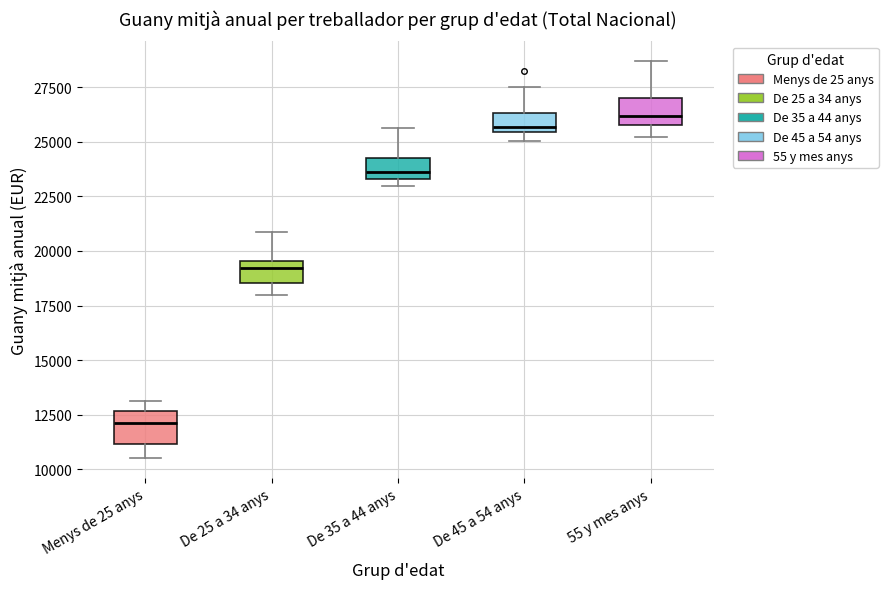

Reading left to right, transcribe this box plot: for each box, give where its median line is, the range the box spans, and where its two whiskers end, as read against the y-axis. The values are not printed on the chart, so give them approximately, as read against the axis.

Menys de 25 anys: median 12000, box 11000 to 12500, whiskers 10500 to 13000
De 25 a 34 anys: median 19000, box 18500 to 19500, whiskers 18000 to 21000
De 35 a 44 anys: median 23500 (just above the box's lower edge), box 23500 to 24000, whiskers 23000 to 25500
De 45 a 54 anys: median 25500 (just above the box's lower edge), box 25500 to 26500, whiskers 25000 to 27500
55 y mes anys: median 26000 (just above the box's lower edge), box 26000 to 27000, whiskers 25000 to 28500